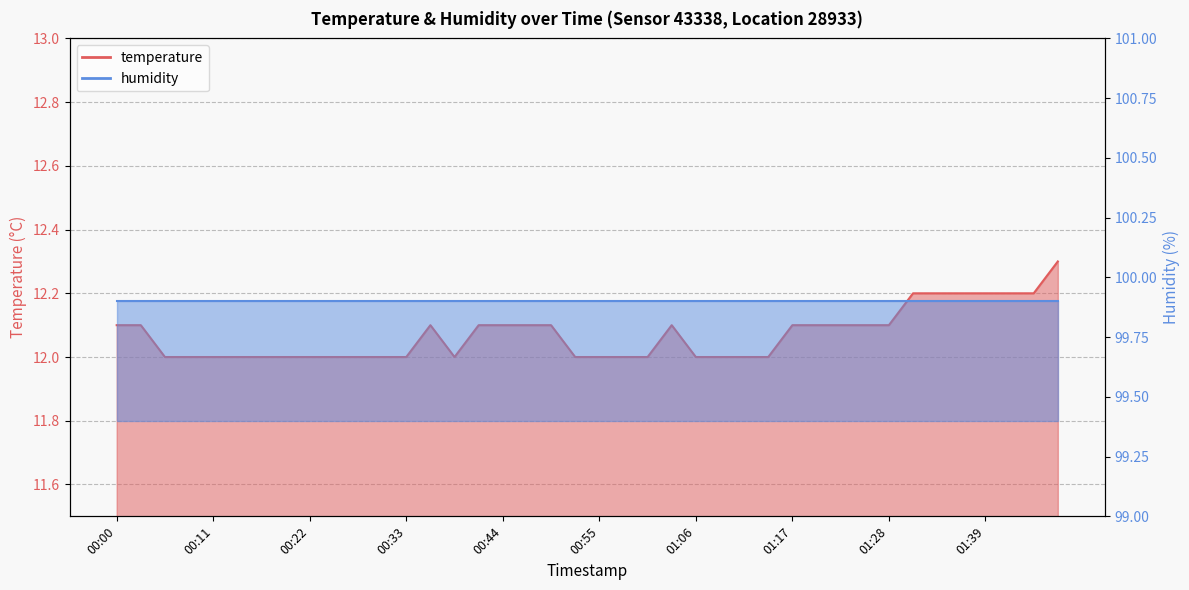

Which label corresponds to the largest value in the chart?

01:48